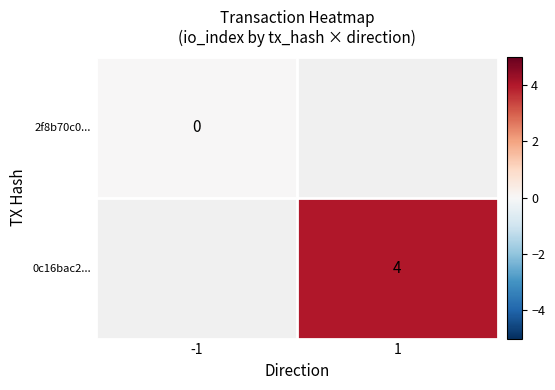

At which category does the chart reach its peak across all series?

1